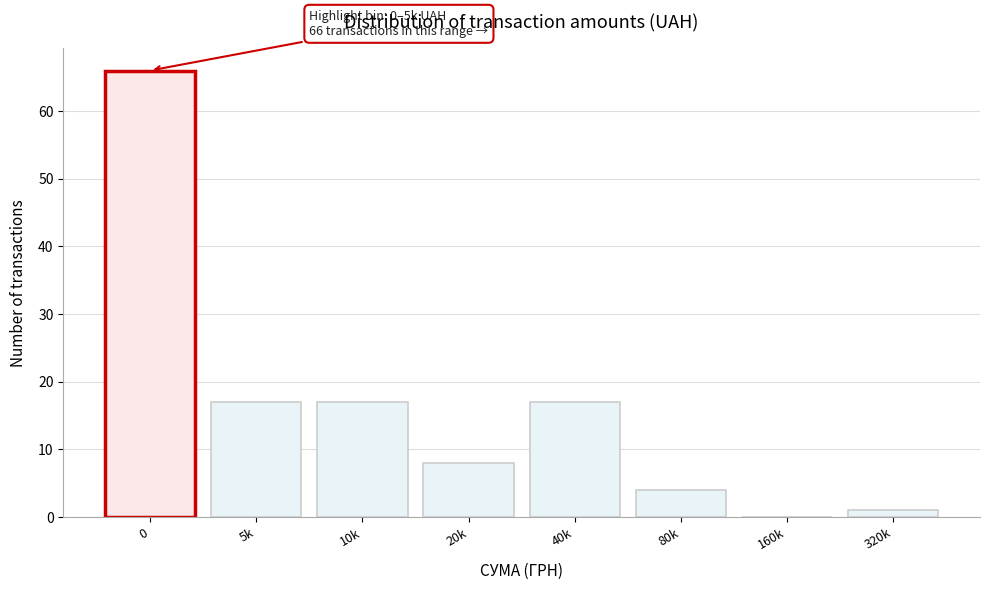

Reading left to right, what are all the values shown in this chart?

0=66	5k=17	10k=17	20k=8	40k=17	80k=4	160k=0	320k=1